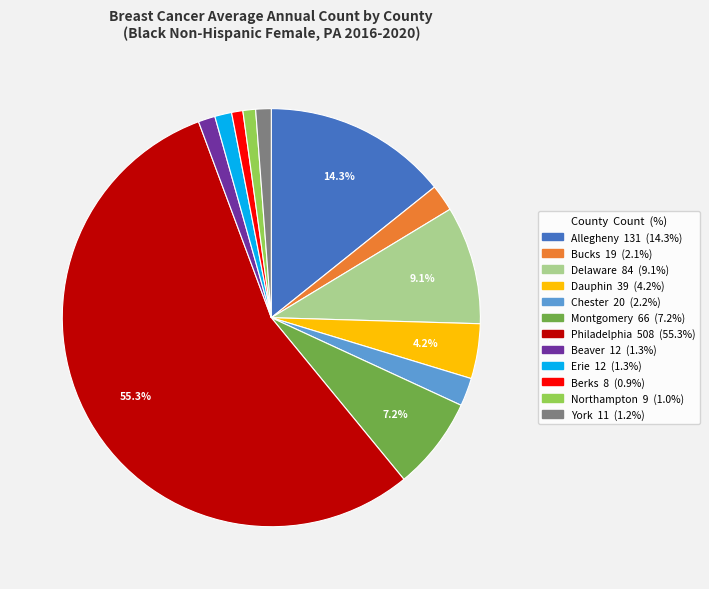

To the nearest percent, what portion does Dauphin represent?

4%